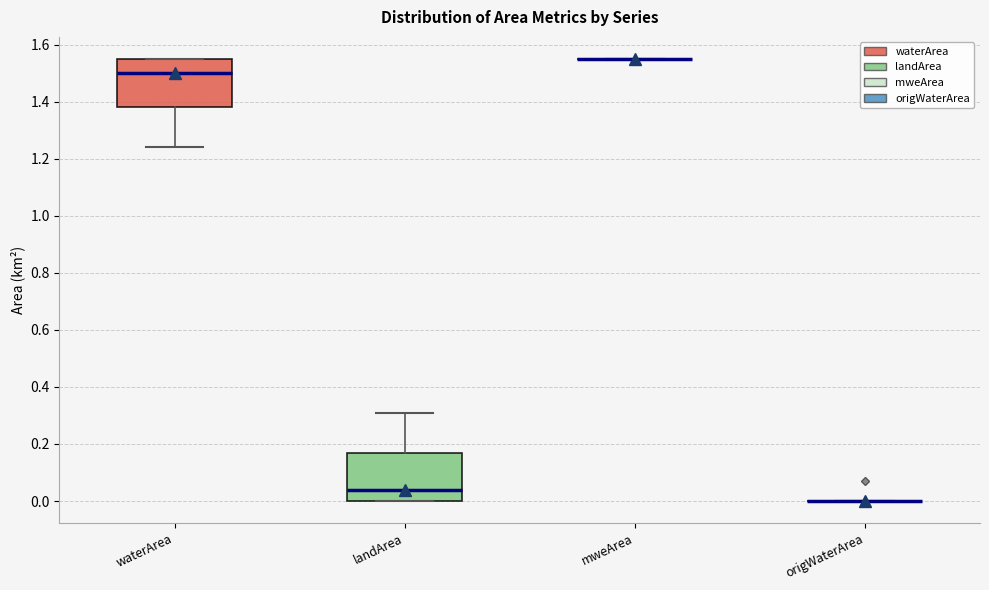

Reading left to right, read every box against the y-axis: the position of its median line, the range the box covers, and the ends of its whiskers. The values are not printed on the chart, so give them approximately, as read against the axis.

waterArea: median 1.50, box 1.38 to 1.56, whiskers 1.24 to 1.56
landArea: median 0.04, box 0.00 to 0.18, whiskers 0.00 to 0.32
mweArea: box collapsed to a line at 1.56, whiskers 1.56 to 1.56
origWaterArea: box collapsed to a line at 0.00, whiskers 0.00 to 0.00